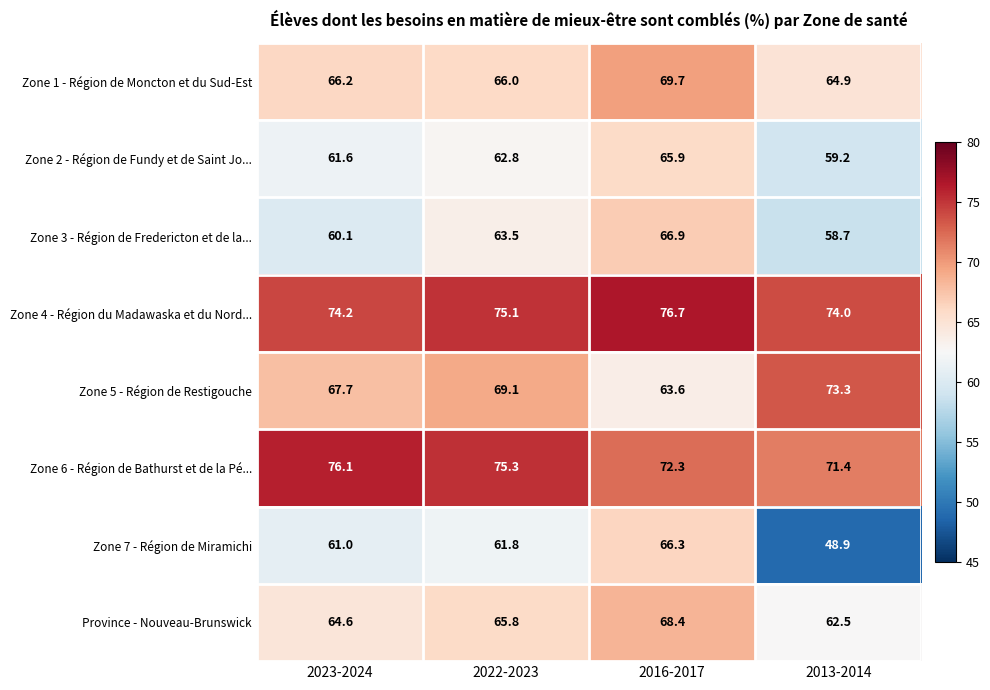

The Zone 1 - Région de Moncton et du Sud-Est series shows 66.2 at 2023-2024. True or false?

True